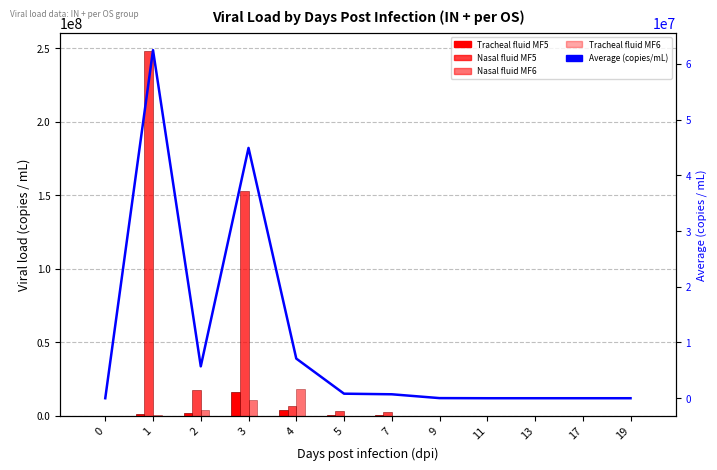

What is the average value of the Average (copies/mL) series?

10145677.5